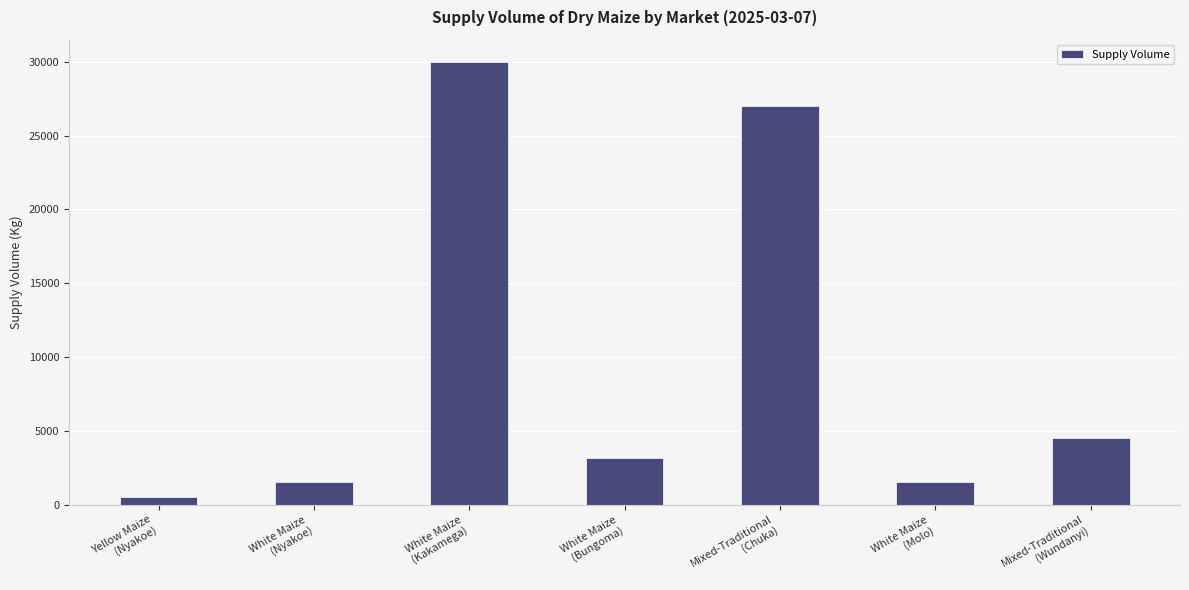

Which has a higher value, White Maize
(Molo) or Mixed-Traditional
(Wundanyi)?

Mixed-Traditional
(Wundanyi)